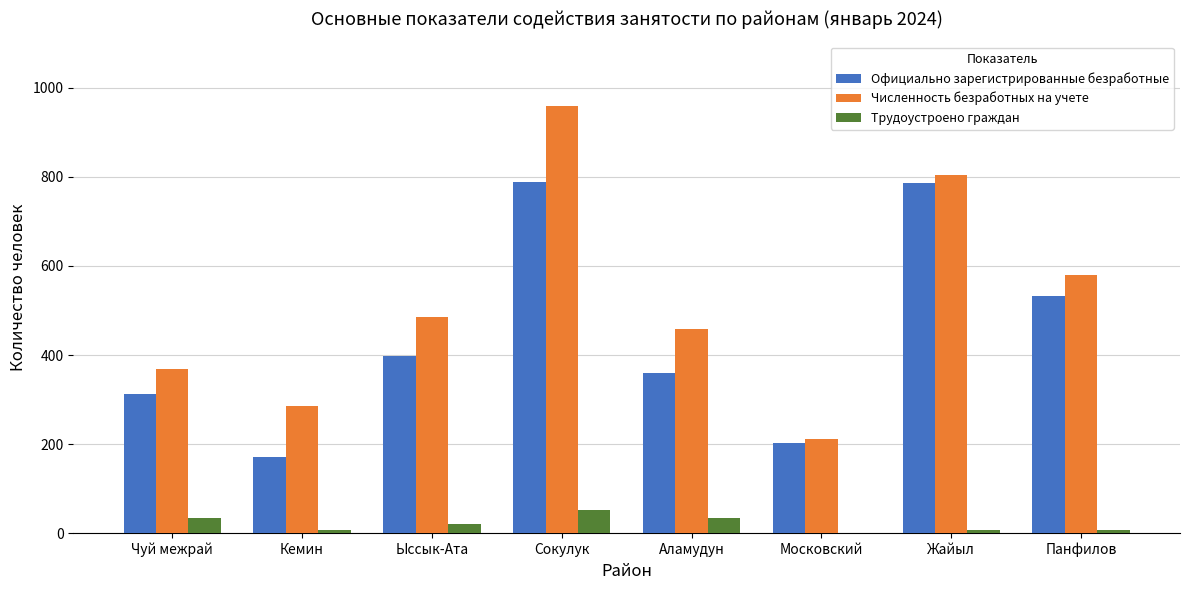

At which label is Официально зарегистрированные безработные closest to 480?

Панфилов